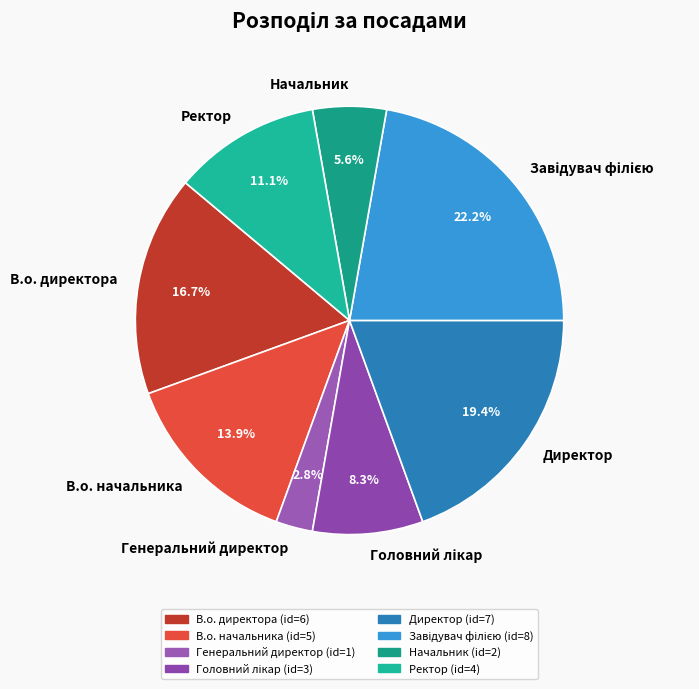

What is the total percentage of Директор and В.о. директора?

36.1%